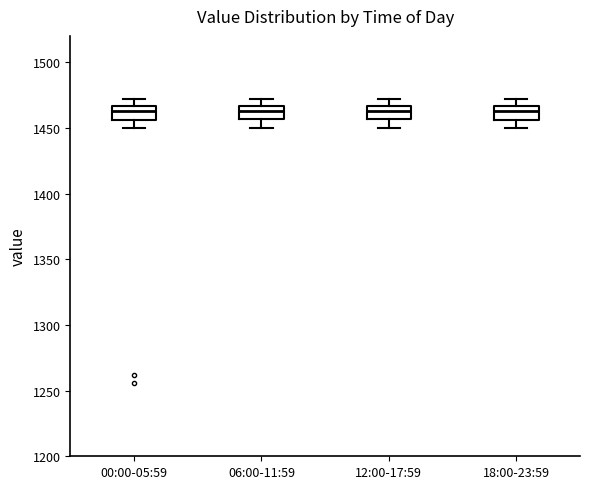

Reading left to right, transcribe this box plot: for each box, give where its median line is, the range the box spans, and where its two whiskers end, as read against the y-axis. The values are not printed on the chart, so give them approximately, as read against the axis.

00:00-05:59: median 1465 (inside the box), box 1455 to 1465, whiskers 1450 to 1470
06:00-11:59: median 1465 (inside the box), box 1455 to 1465, whiskers 1450 to 1470
12:00-17:59: median 1465 (inside the box), box 1455 to 1465, whiskers 1450 to 1470
18:00-23:59: median 1465 (inside the box), box 1455 to 1465, whiskers 1450 to 1470